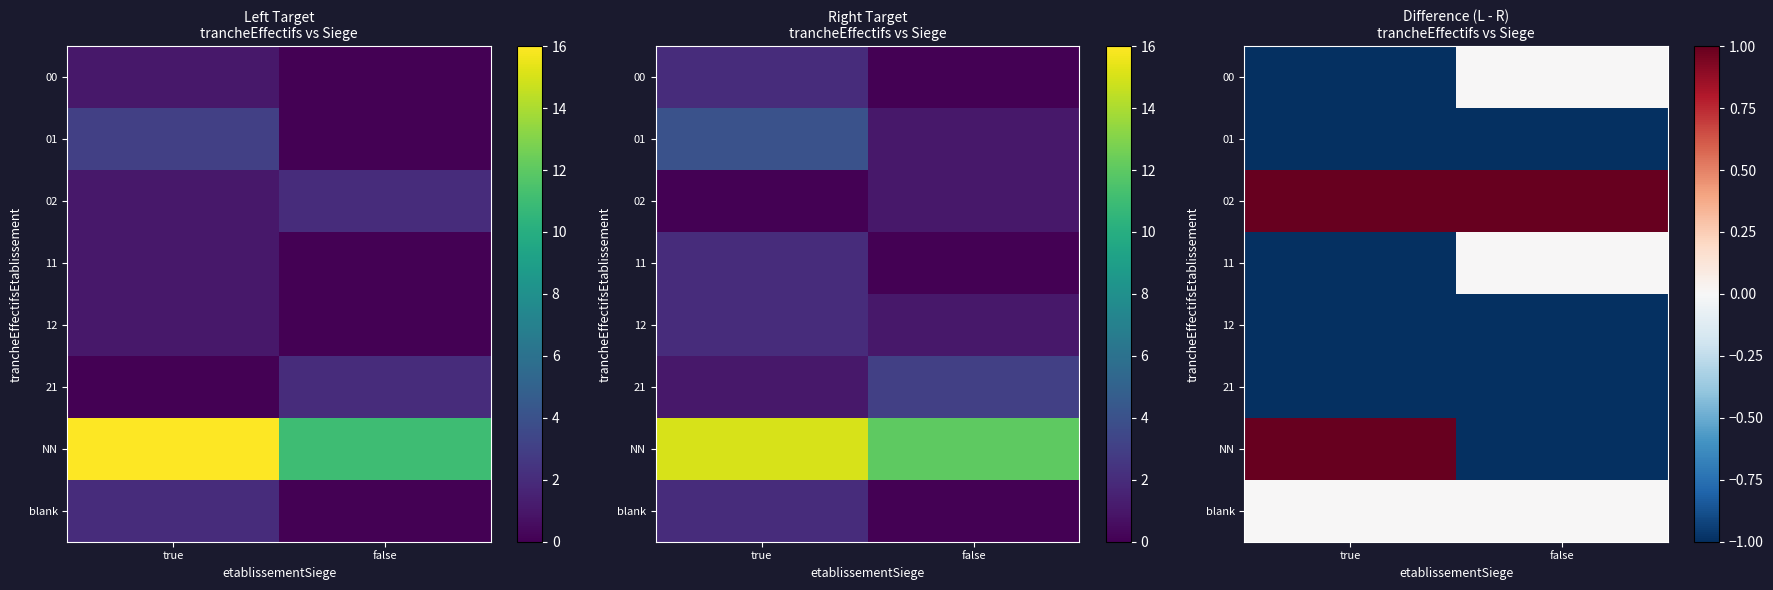

At which category does the chart reach its peak across all series?

true